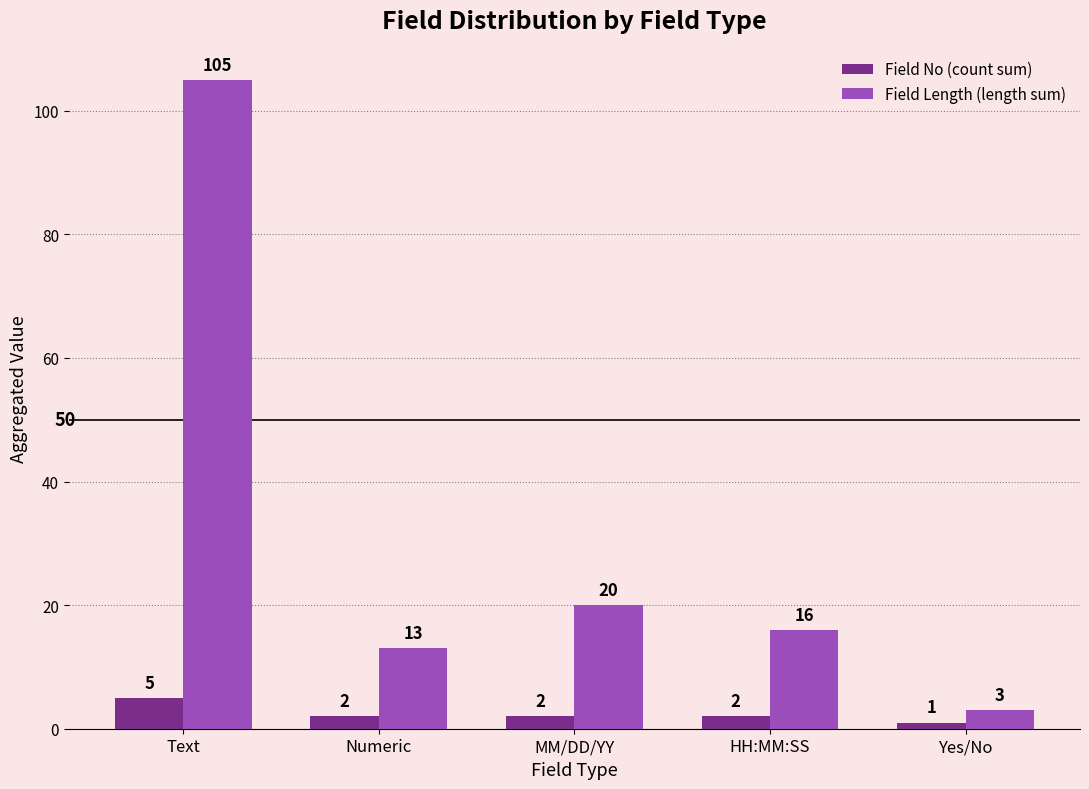

Rank the series by their average value, from lowest to highest.

Field No (count sum), Field Length (length sum)